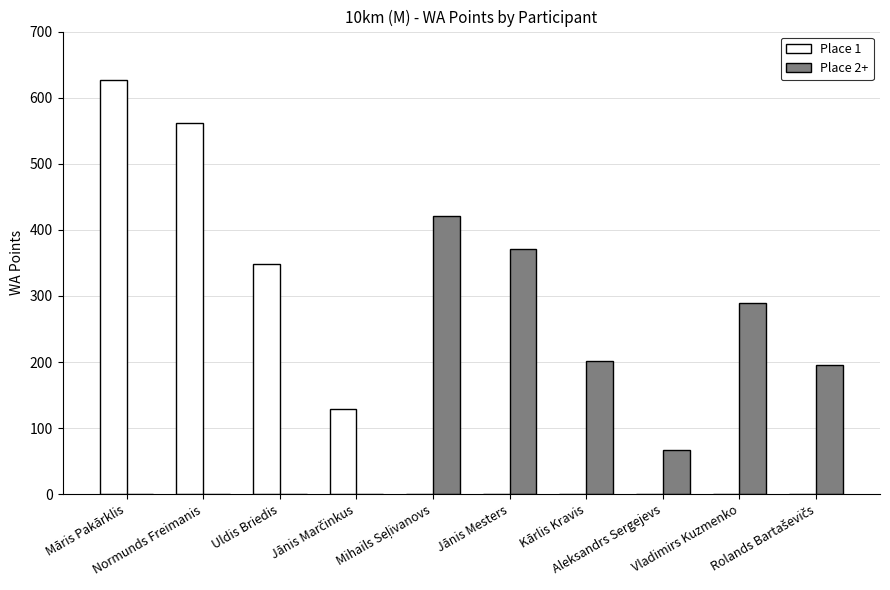

The Place 1 series shows 855 at Normunds Freimanis. True or false?

False